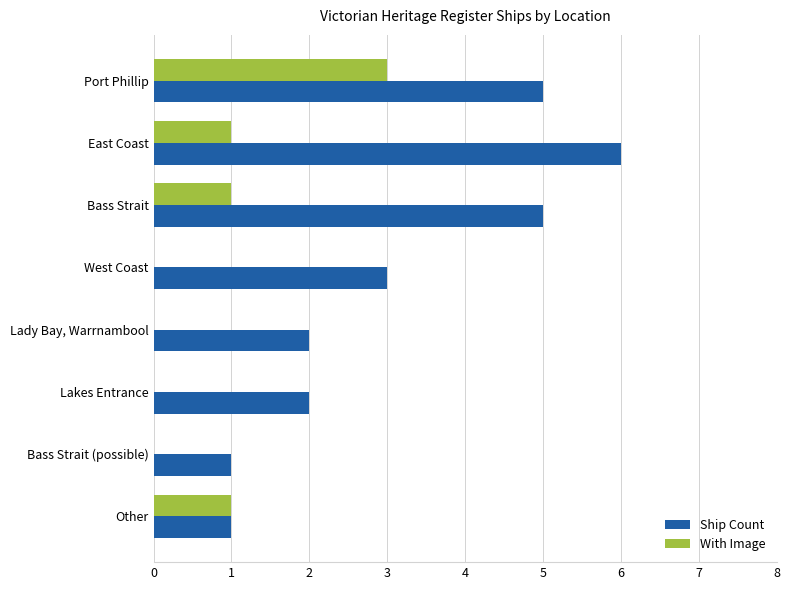

What is the greatest value displayed?

6